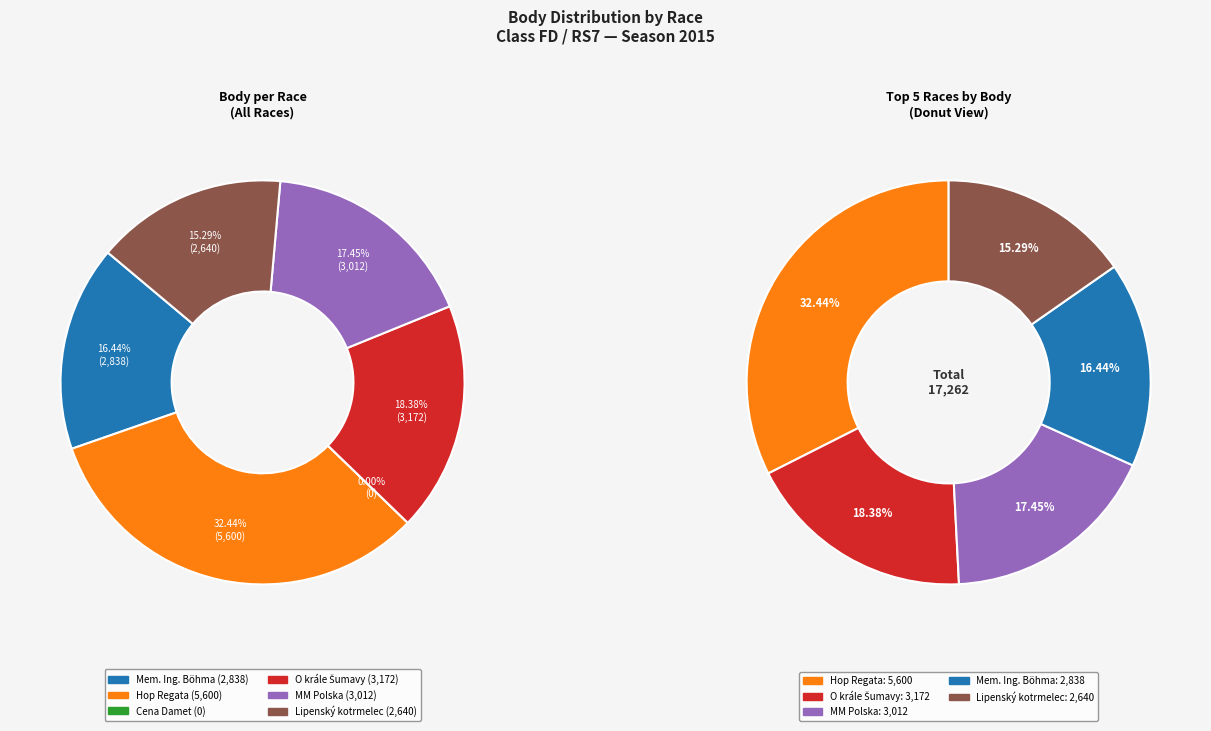

To the nearest percent, what is the average slice percentage?

17%